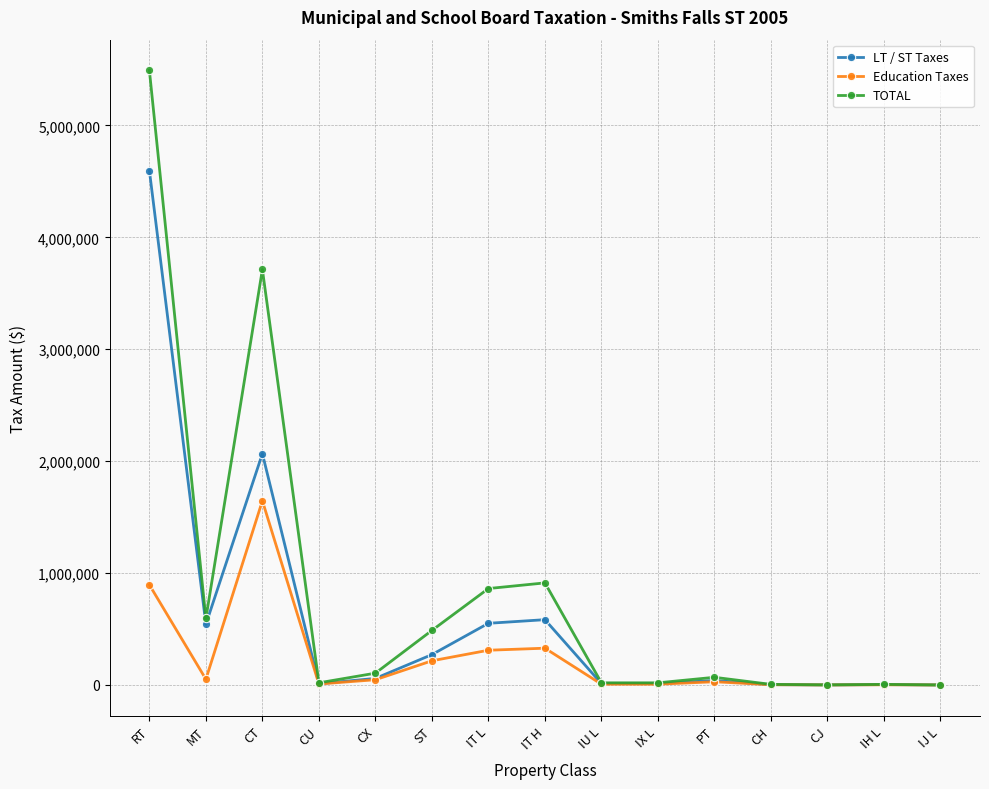

What is the label of the 4th point from the right?

CH